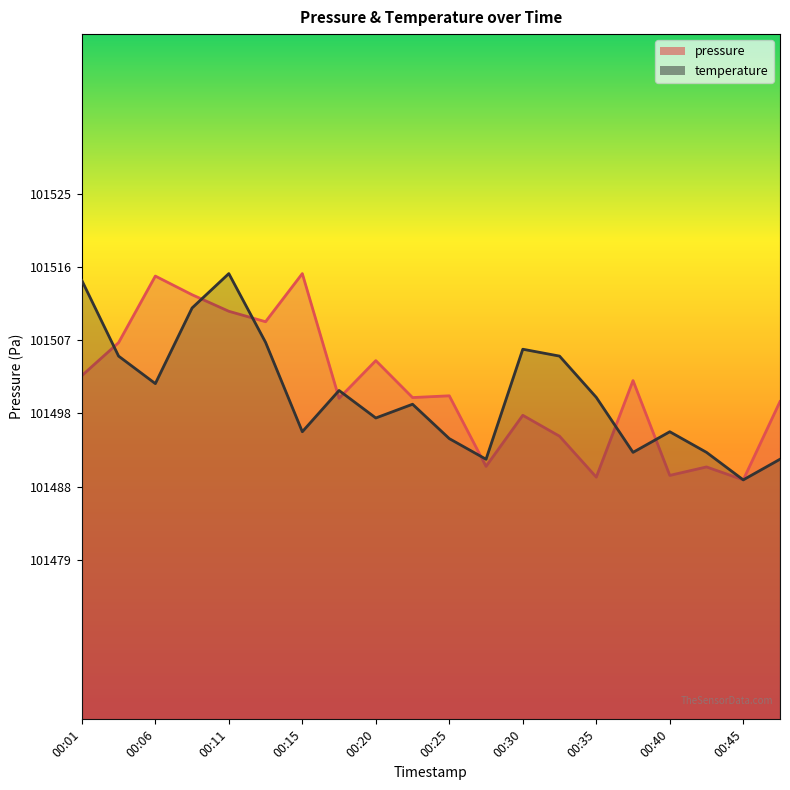

What is the smallest value displayed?

101489.2